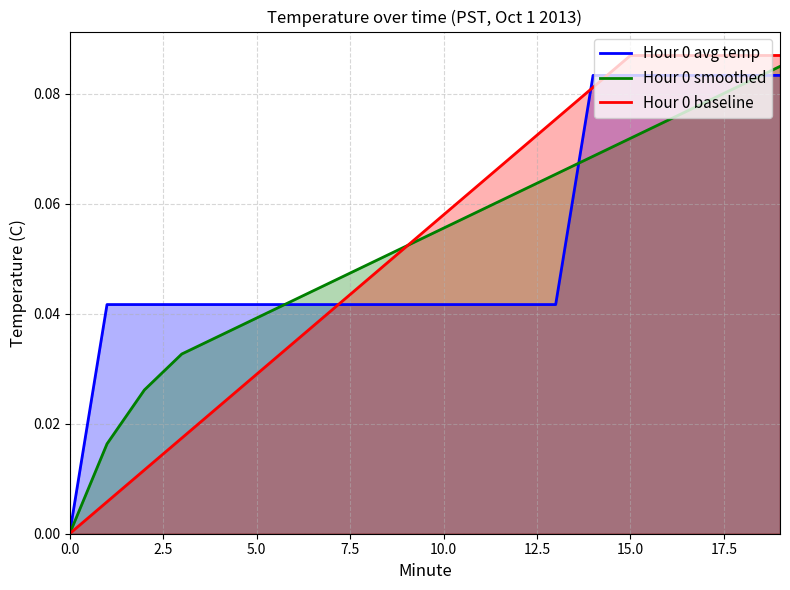

Is it true that Hour 0 avg temp equals 0.1 at 0.0?

False